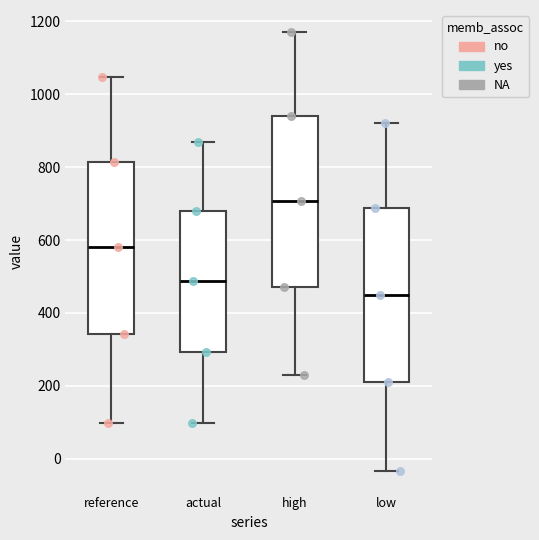

Reading left to right, transcribe this box plot: for each box, give where its median line is, the range the box spans, and where its two whiskers end, as read against the y-axis. The values are not printed on the chart, so give them approximately, as read against the axis.

reference: median 580, box 340 to 820, whiskers 100 to 1040
actual: median 480, box 300 to 680, whiskers 100 to 860
high: median 700, box 480 to 940, whiskers 240 to 1180
low: median 460, box 220 to 680, whiskers -40 to 920